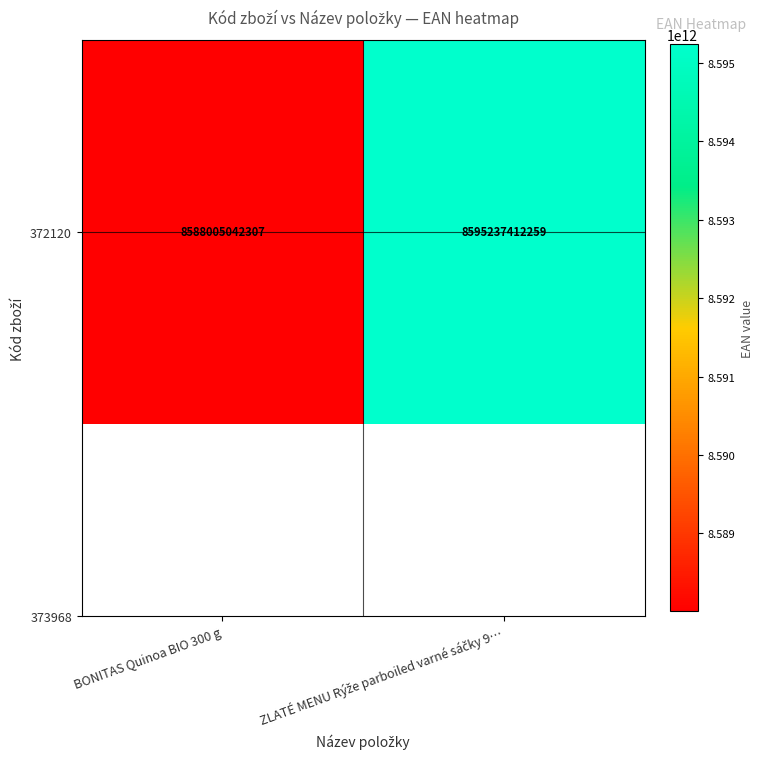

What is the difference between the maximum and minimum values?

7232369952